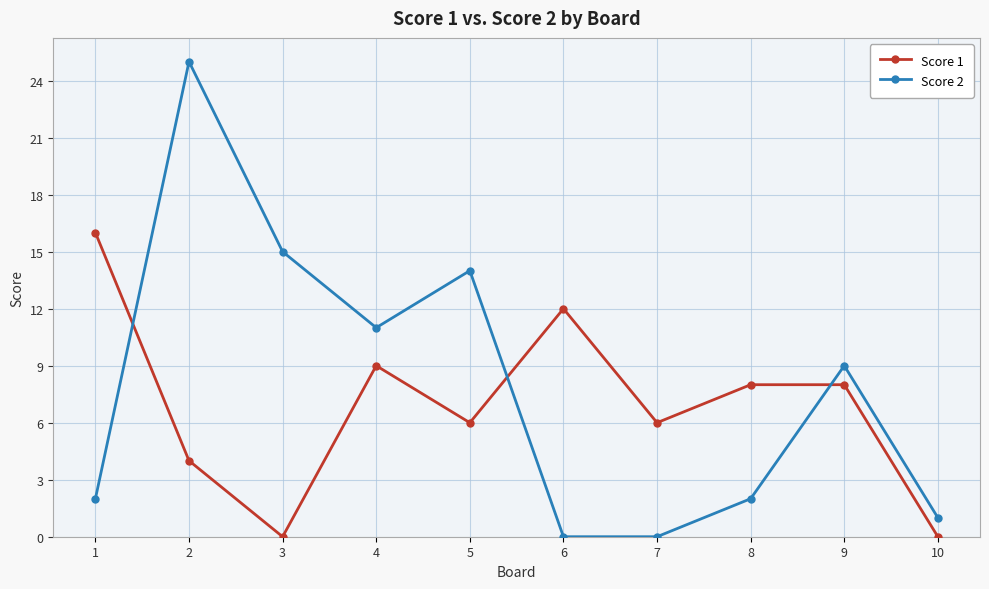

What is the value of the Score 2 point at the 9th from the left?

9